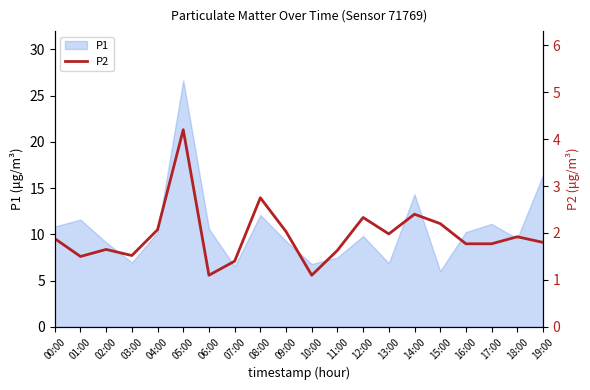

Does the chart display data point markers on the line(s)?

No